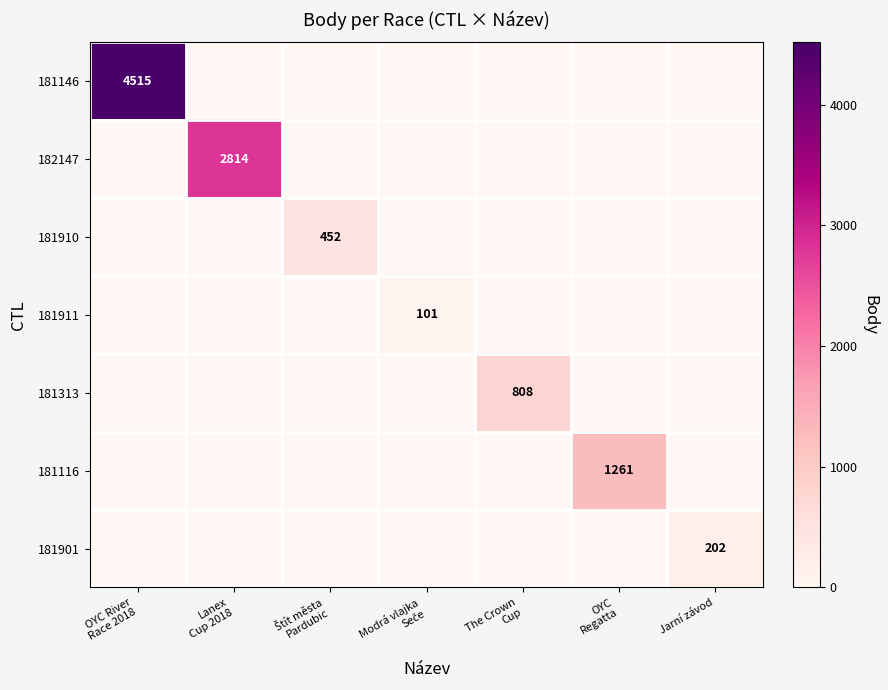

Rank the series at Modrá vlajka Seče from highest to lowest value.

181911, 181146, 182147, 181910, 181313, 181116, 181901